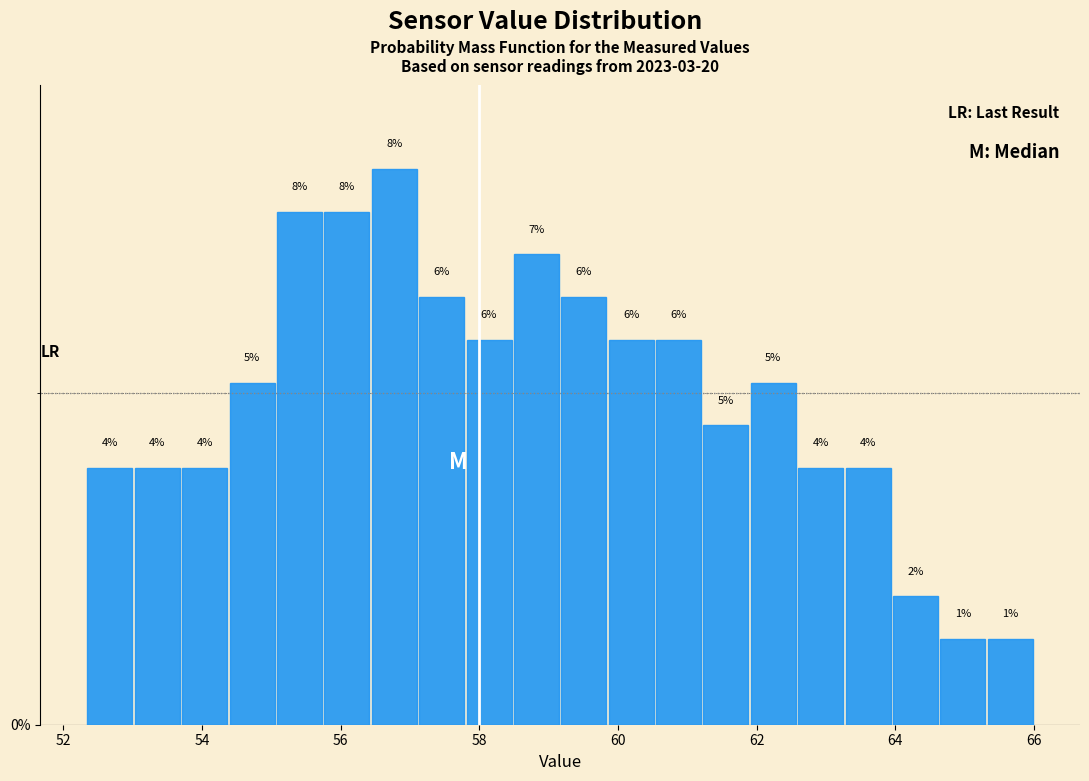

Read against the x-axis, roughly where is the centre of the tallest bar?

56.8